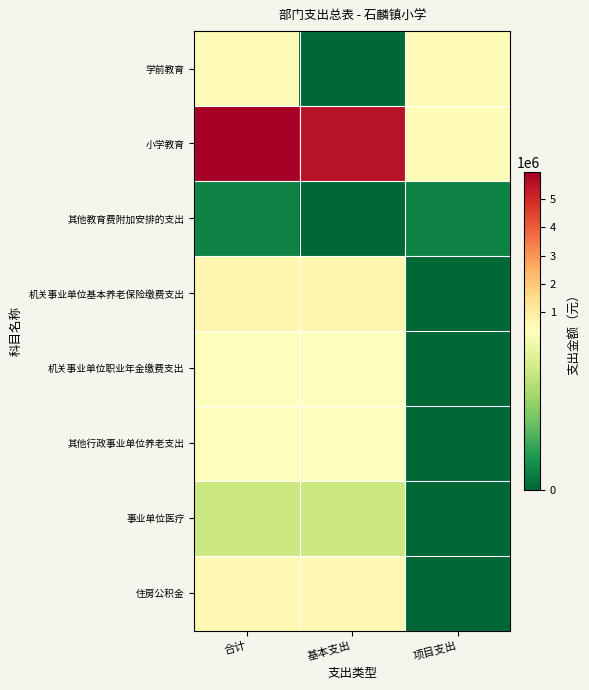

Rank the series by their maximum value, from lowest to highest.

其他教育费附加安排的支出, 事业单位医疗, 机关事业单位职业年金缴费支出, 其他行政事业单位养老支出, 学前教育, 住房公积金, 机关事业单位基本养老保险缴费支出, 小学教育